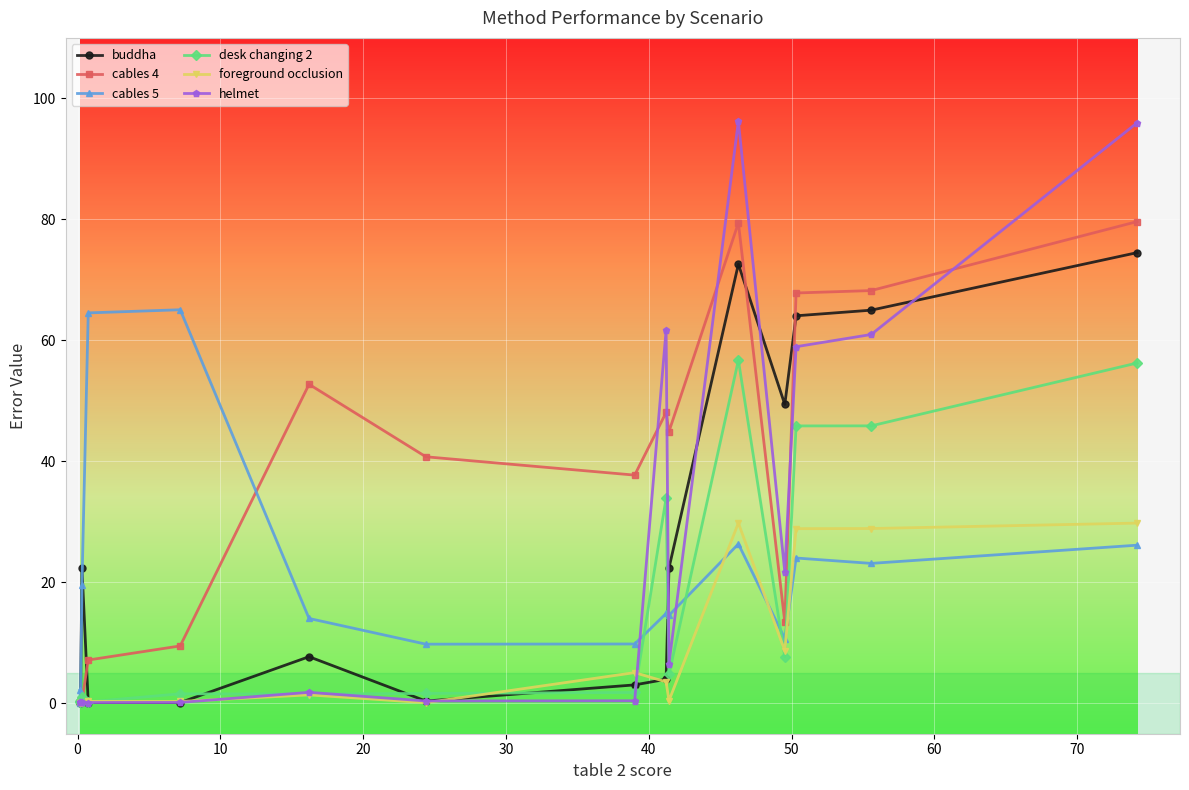

True or false: cables 5 has more than 1 points higher than both neighbors.

True